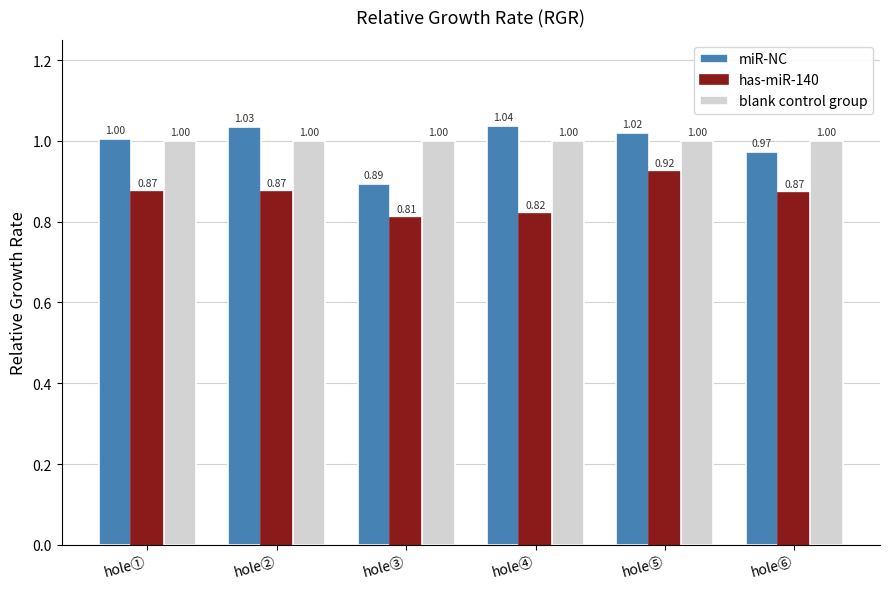

What are all the series names shown in the legend?

miR-NC, has-miR-140, blank control group